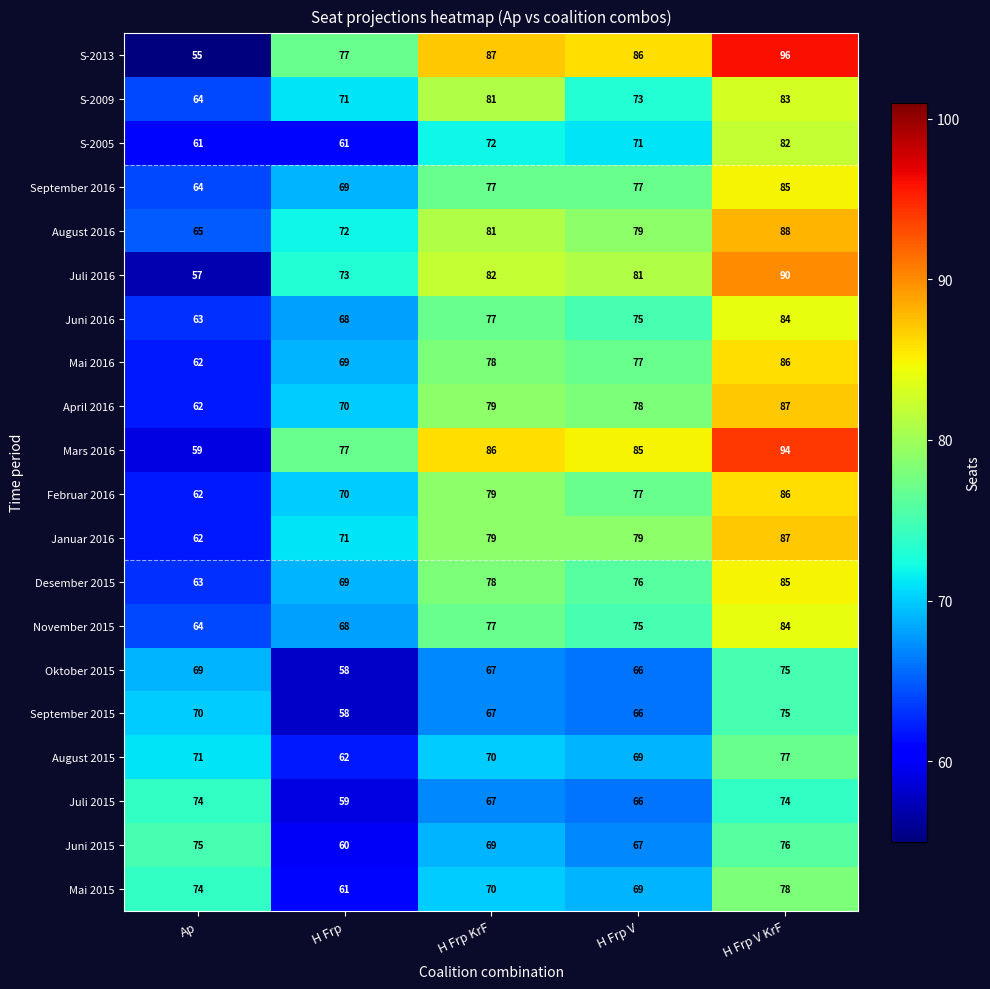

What is the maximum value shown in the chart?

96